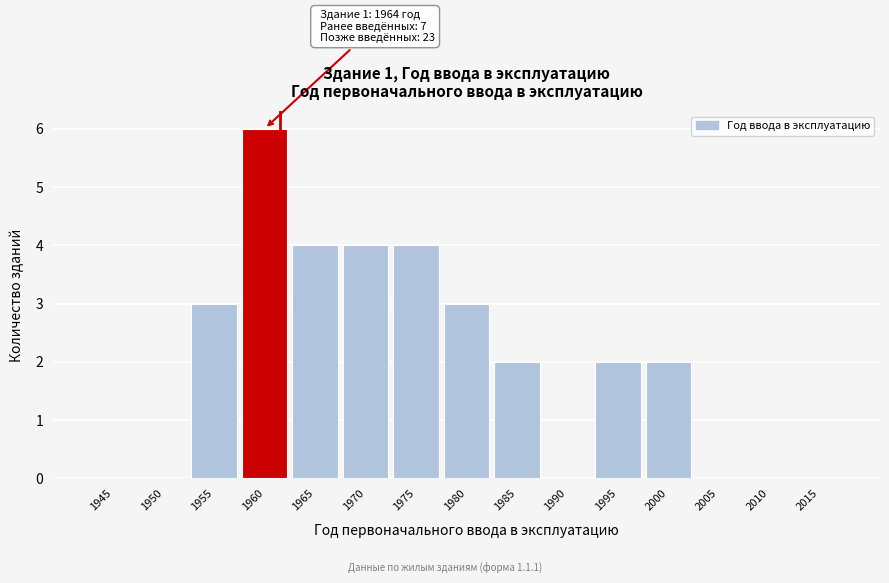

Reading right to left, list all the values displayed in this chart.

2015=0	2010=0	2005=0	2000=2	1995=2	1990=0	1985=2	1980=3	1975=4	1970=4	1965=4	1960=6	1955=3	1950=0	1945=0